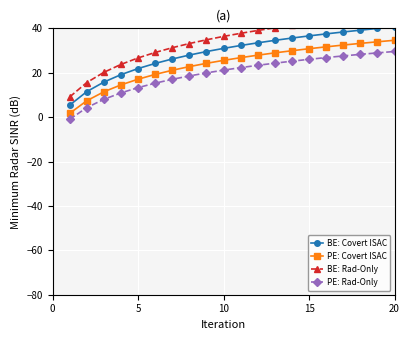

The PE: Rad-Only series shows 44.3 at 20. True or false?

False